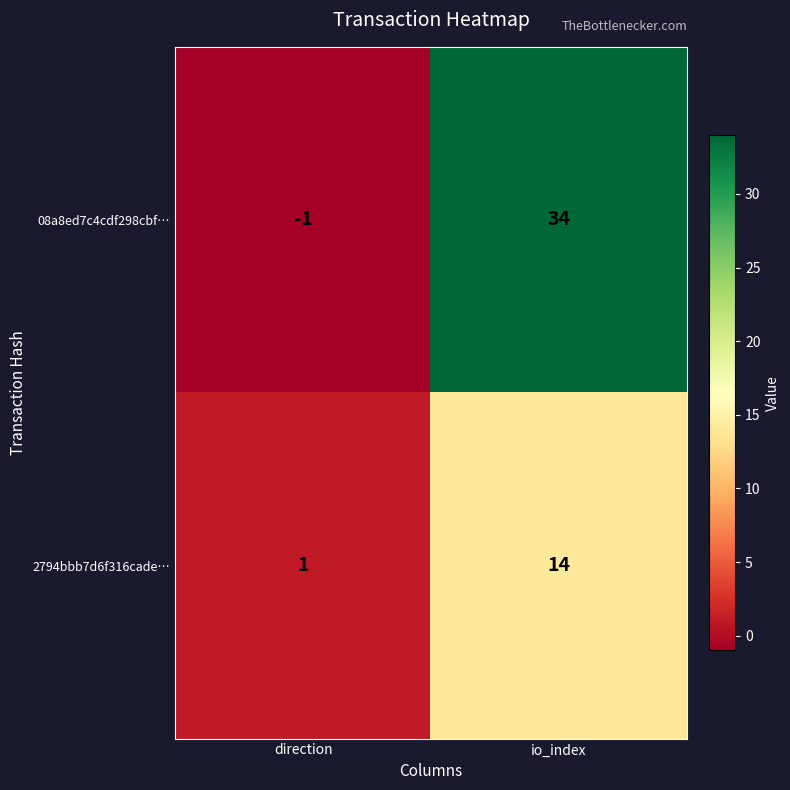

At direction, list the series in order from smallest to largest.

08a8ed7c4cdf298cbf…, 2794bbb7d6f316cade…